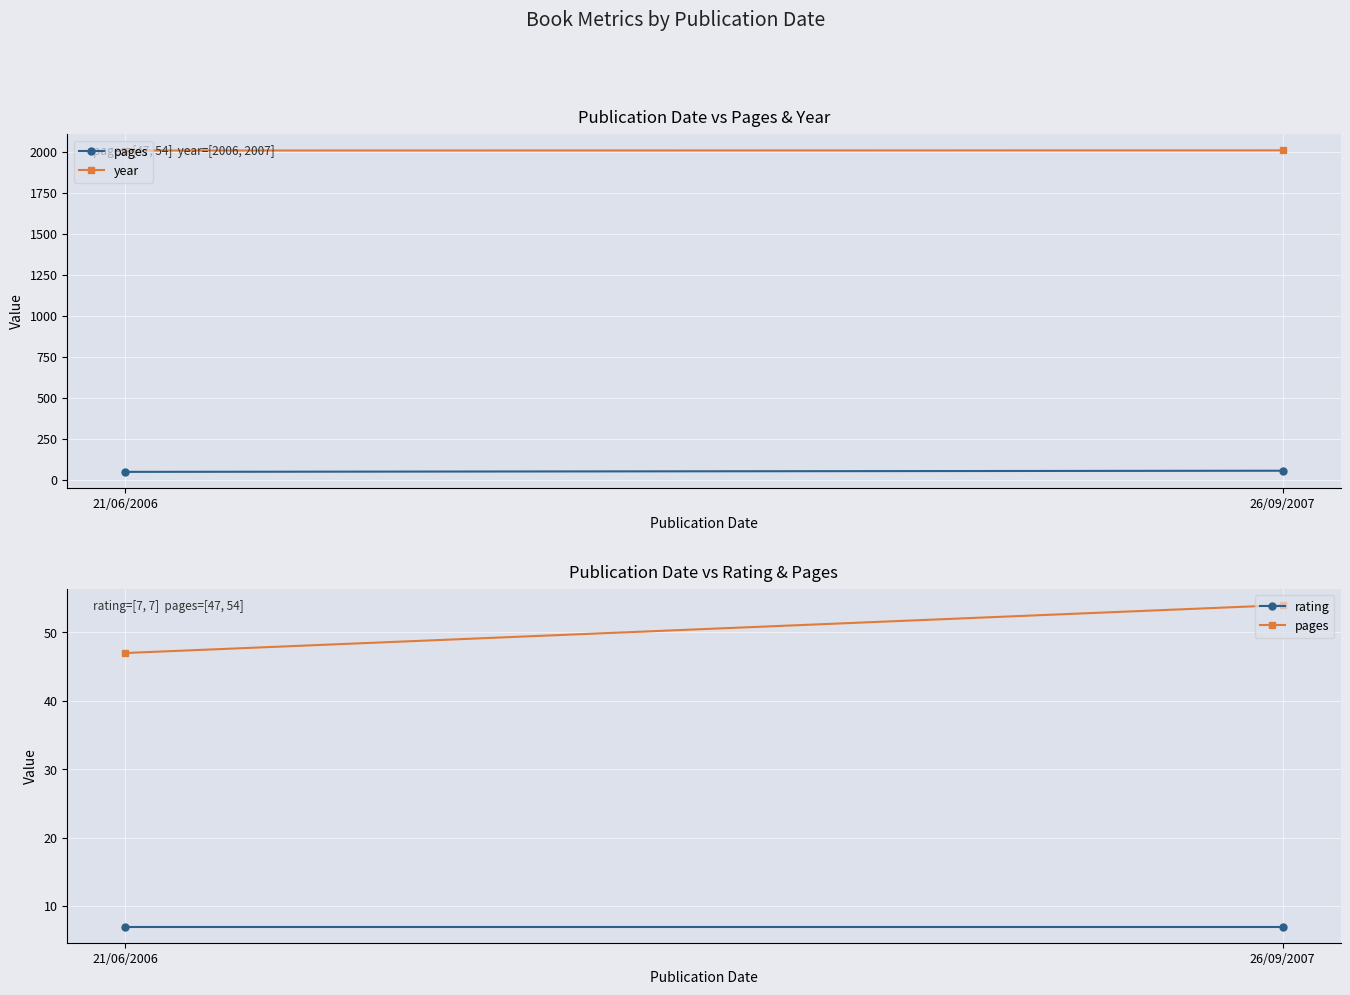

What position from the right is 21/06/2006?

2